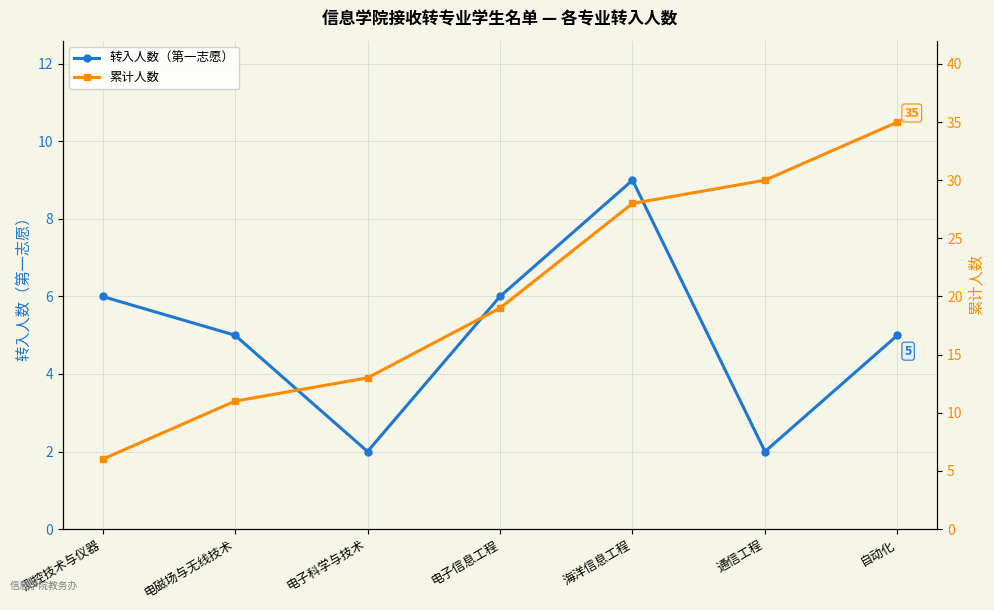

Between 电磁场与无线技术 and 通信工程, which is larger?

电磁场与无线技术